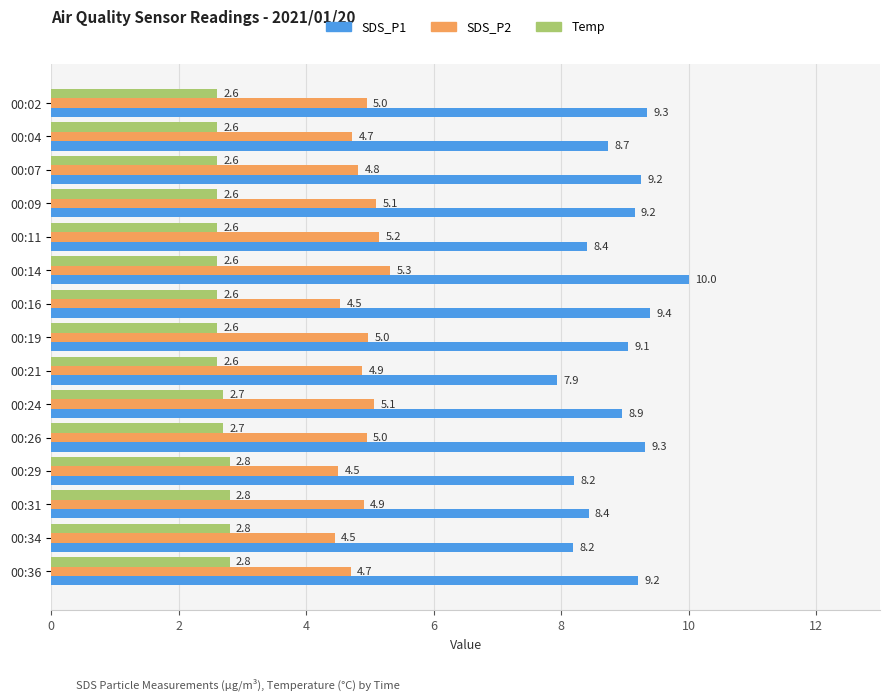

What is the sum of all SDS_P1 values?

133.5